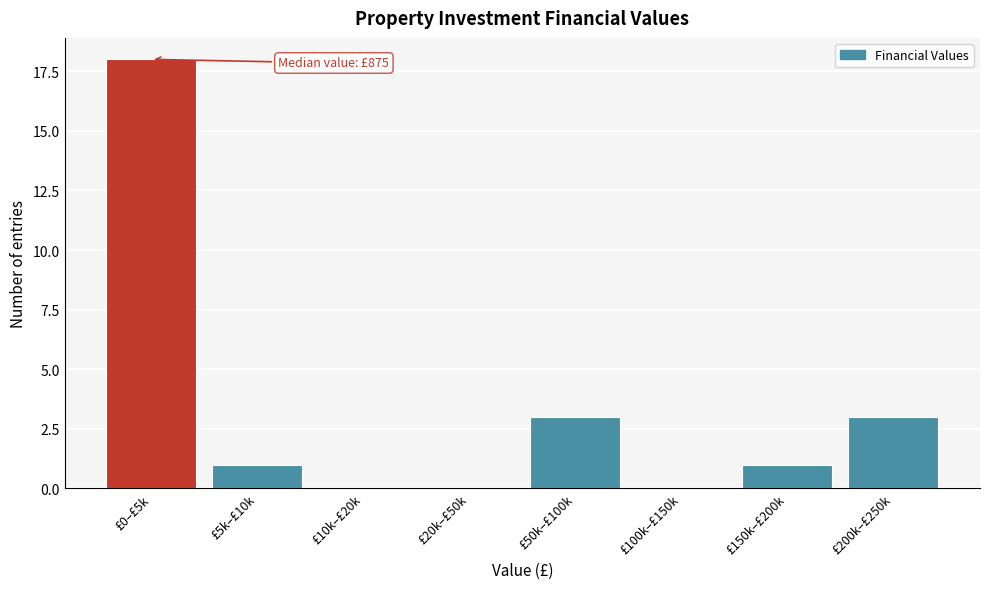

Reading right to left, transcribe all the data shown in this chart.

£200k–£250k=3	£150k–£200k=1	£100k–£150k=0	£50k–£100k=3	£20k–£50k=0	£10k–£20k=0	£5k–£10k=1	£0–£5k=18